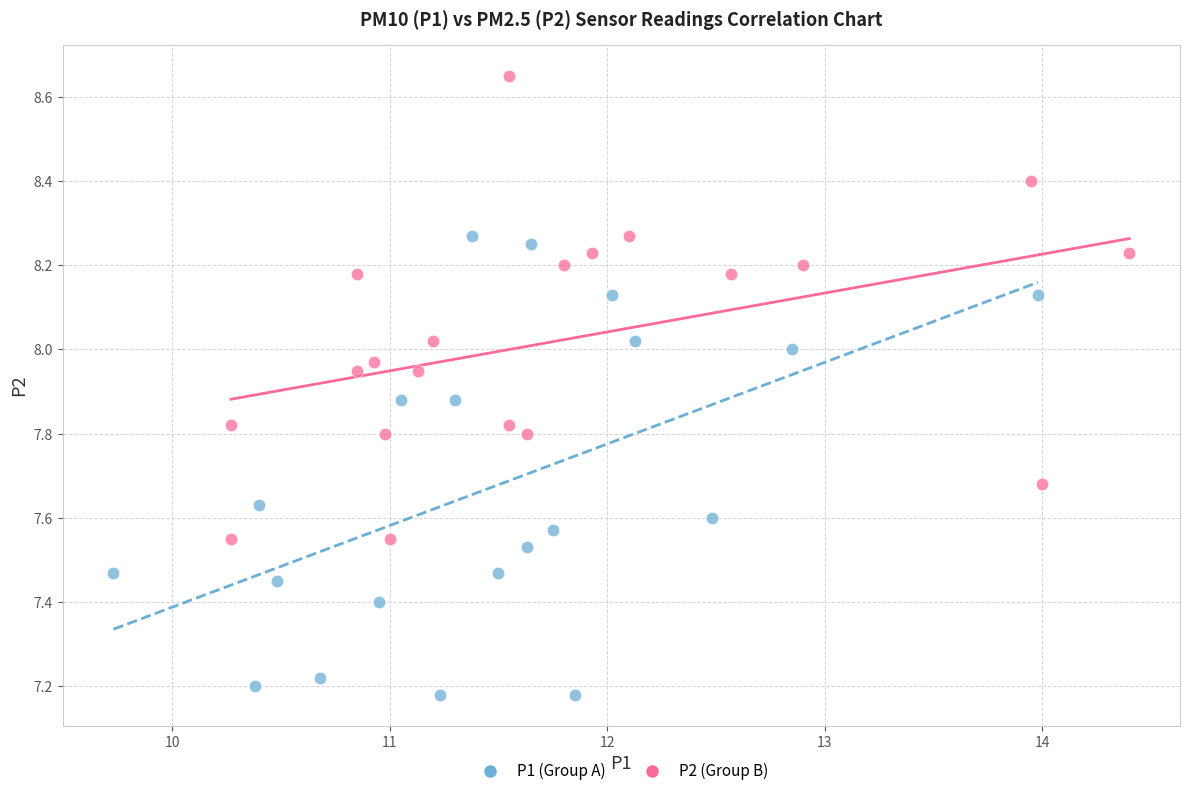

Which series reaches the maximum Y coordinate?

P2 (Group B)